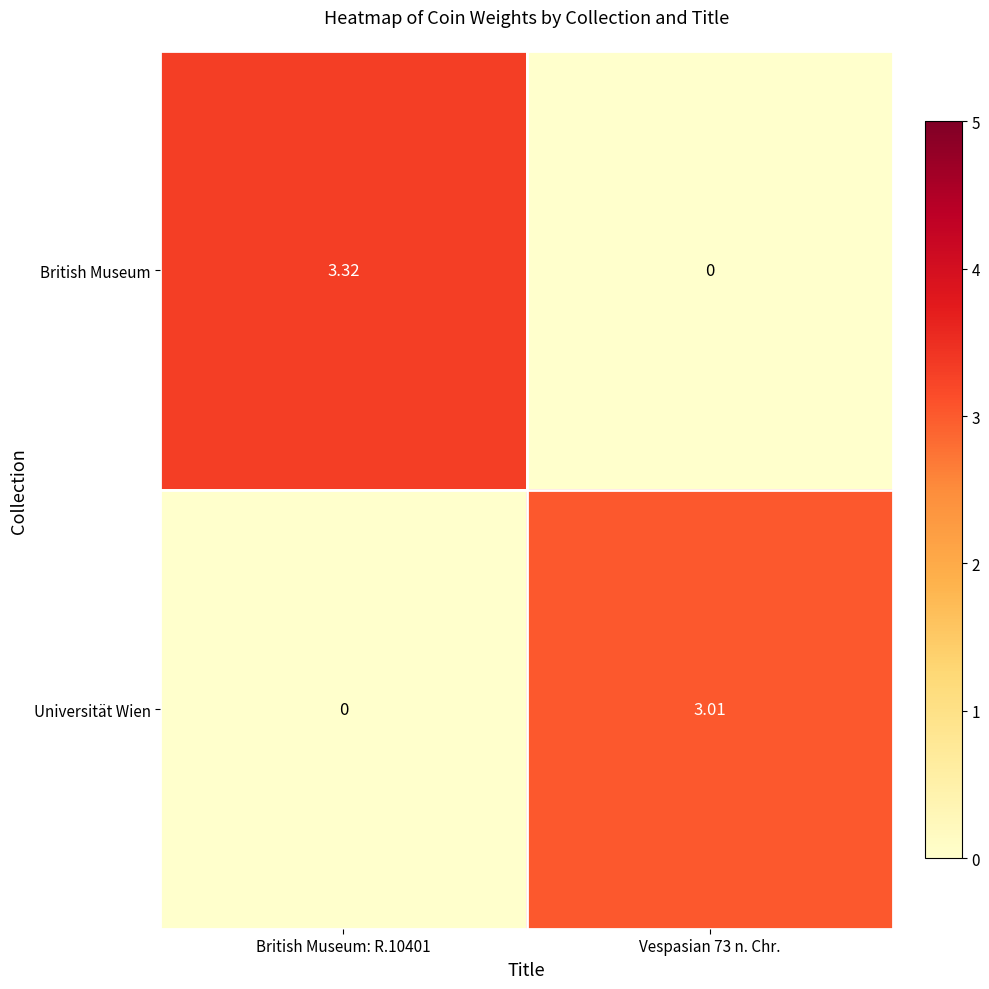

List the series in order of their peak value, highest first.

British Museum, Universität Wien